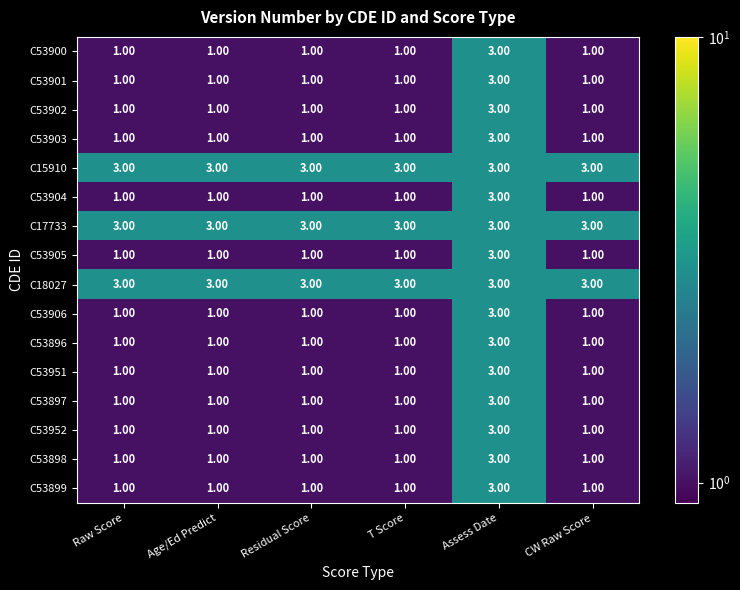

At how many categories does at least one series exceed 1?

6